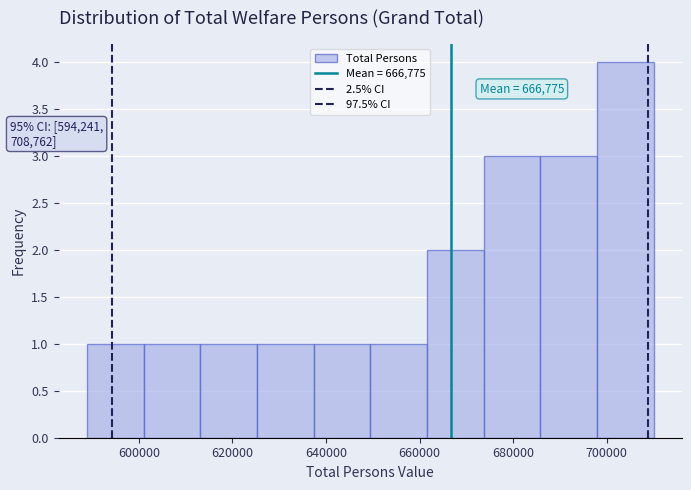

Over which range of the x-axis is the bar tallest?

698000 to 710000